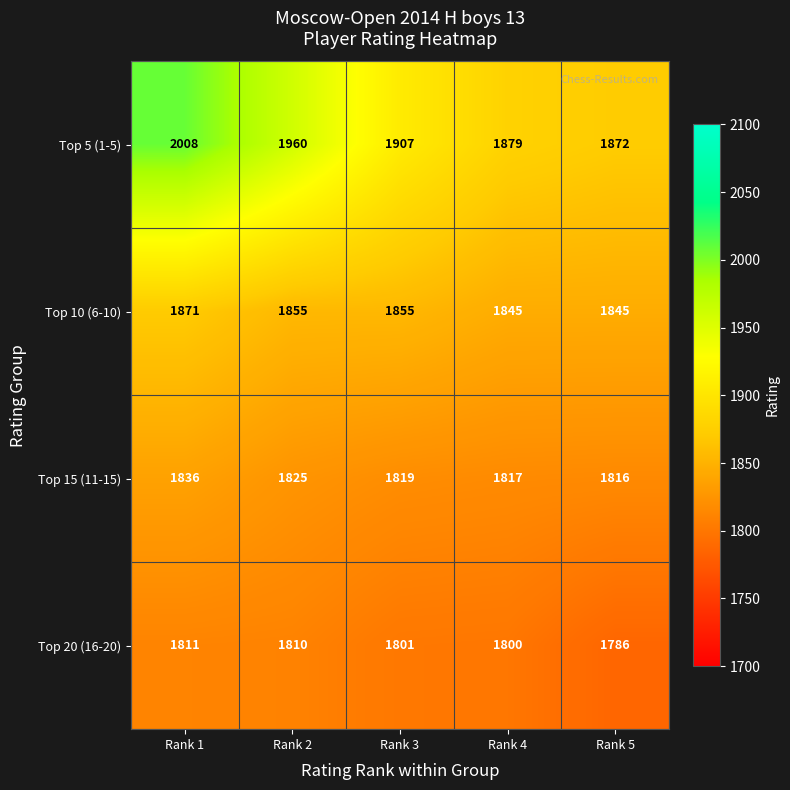

The value of Top 10 (6-10) at Rank 2 is 1855. True or false?

True